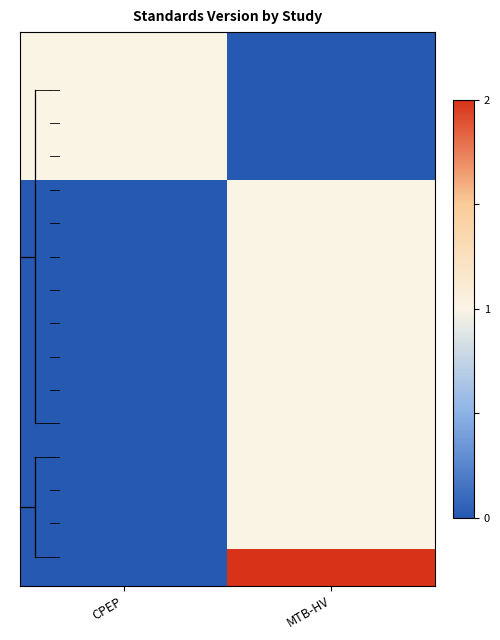

What is the total value across all series at MTB-HV?

12